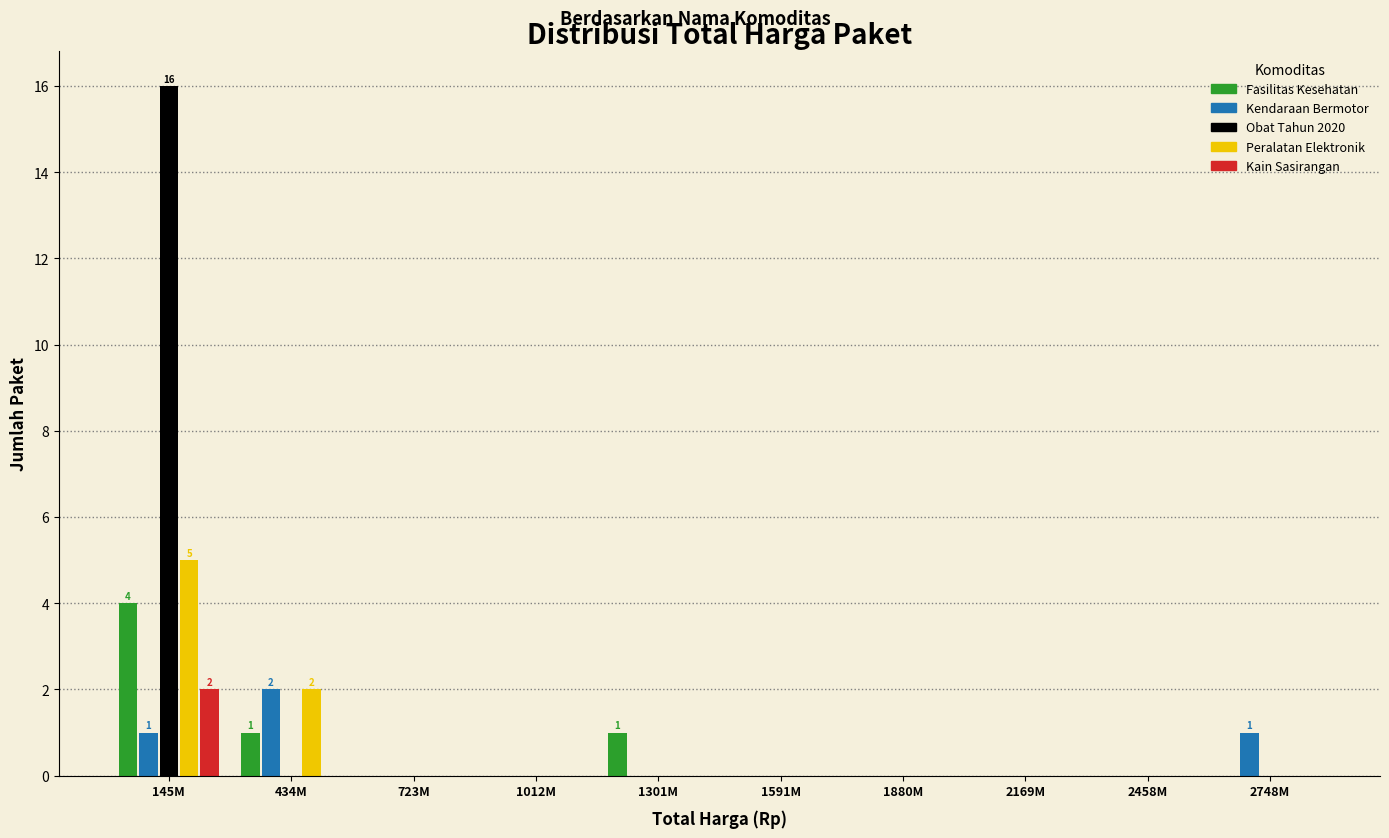

Which category has the highest value in the Peralatan Elektronik series?

145M